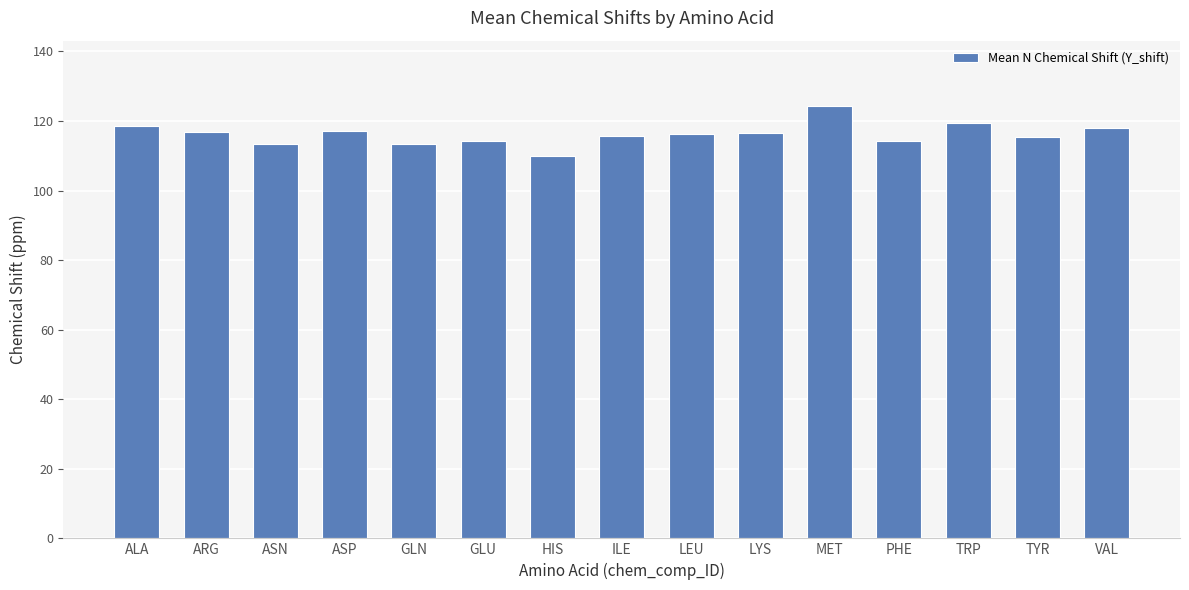

Which label corresponds to the smallest value in the chart?

HIS